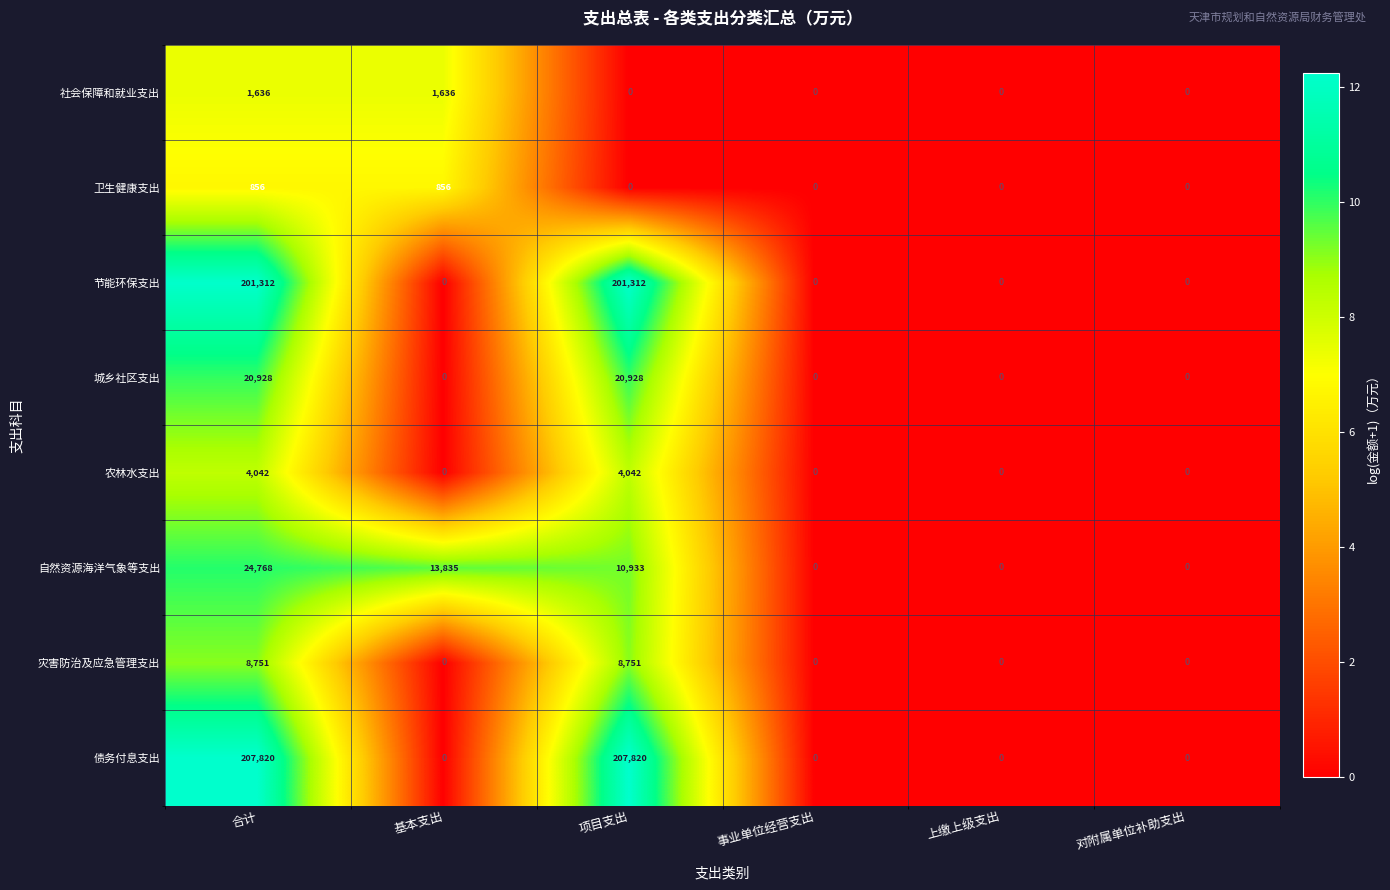

What is the greatest value displayed?

207820